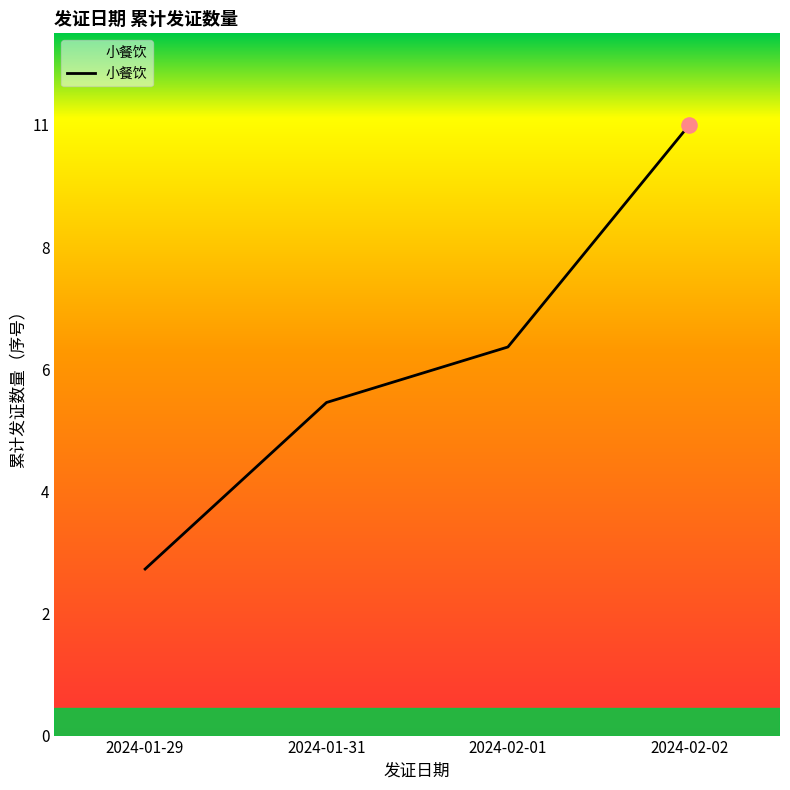

Is this an area chart (filled region under the line)?

Yes